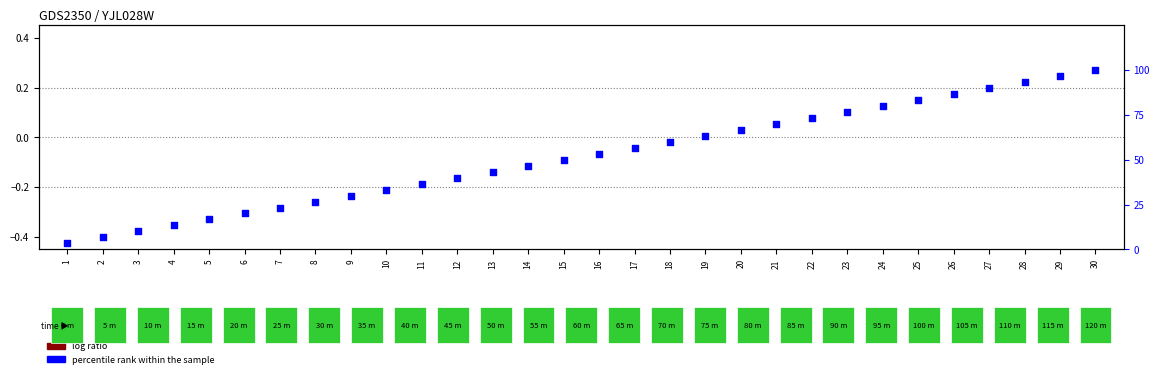

Which series reaches the minimum Y coordinate?

log ratio